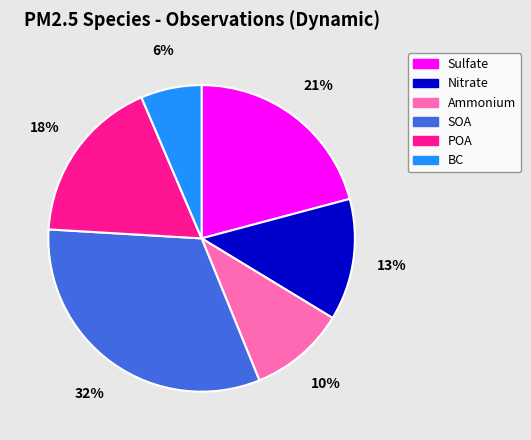

Approximately how many times larger is the value at Ammonium compared to SOA?

0.3